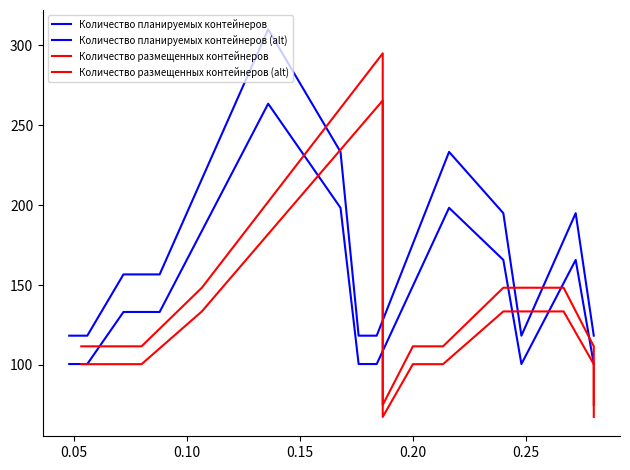

Rank the series by their maximum value, from highest to lowest.

Количество планируемых контейнеров, Количество размещенных контейнеров, Количество размещенных контейнеров (alt), Количество планируемых контейнеров (alt)